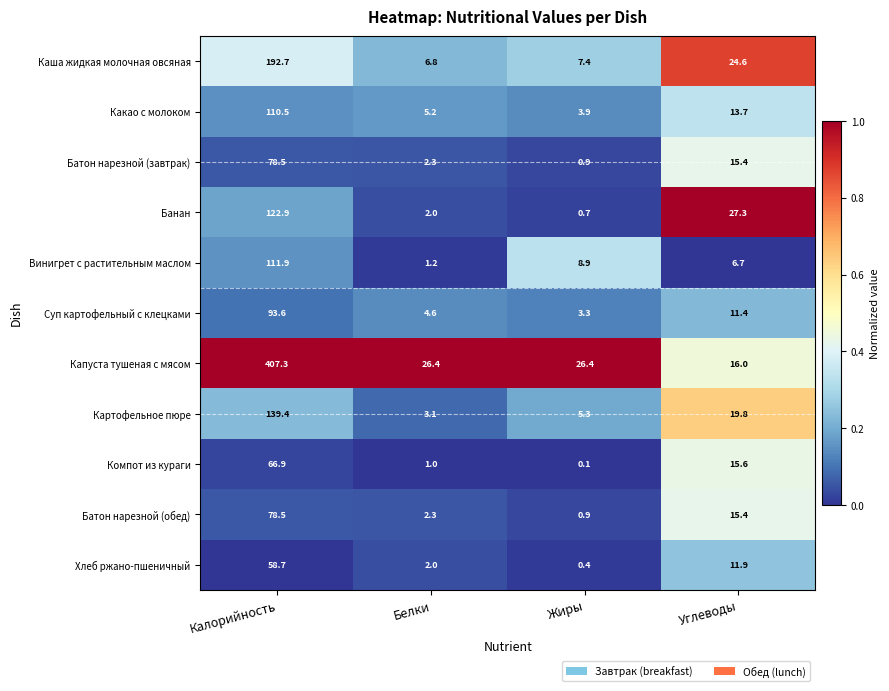

Is it true that Компот из кураги equals 0.1 at Жиры?

True